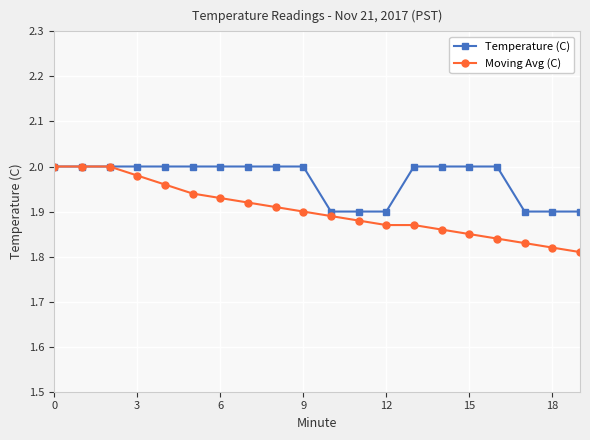

Rank the series by their average value, from lowest to highest.

Moving Avg (C), Temperature (C)